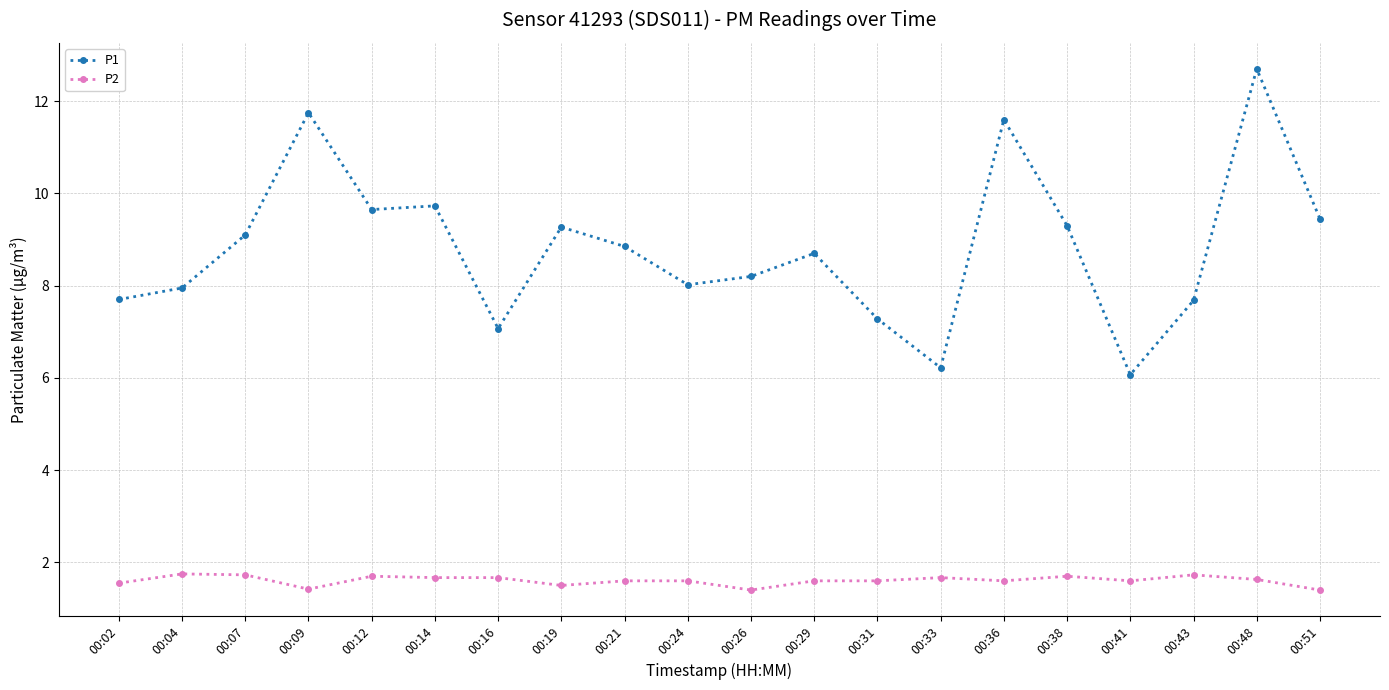

What is the value of the P2 point at the 8th from the left?

1.5